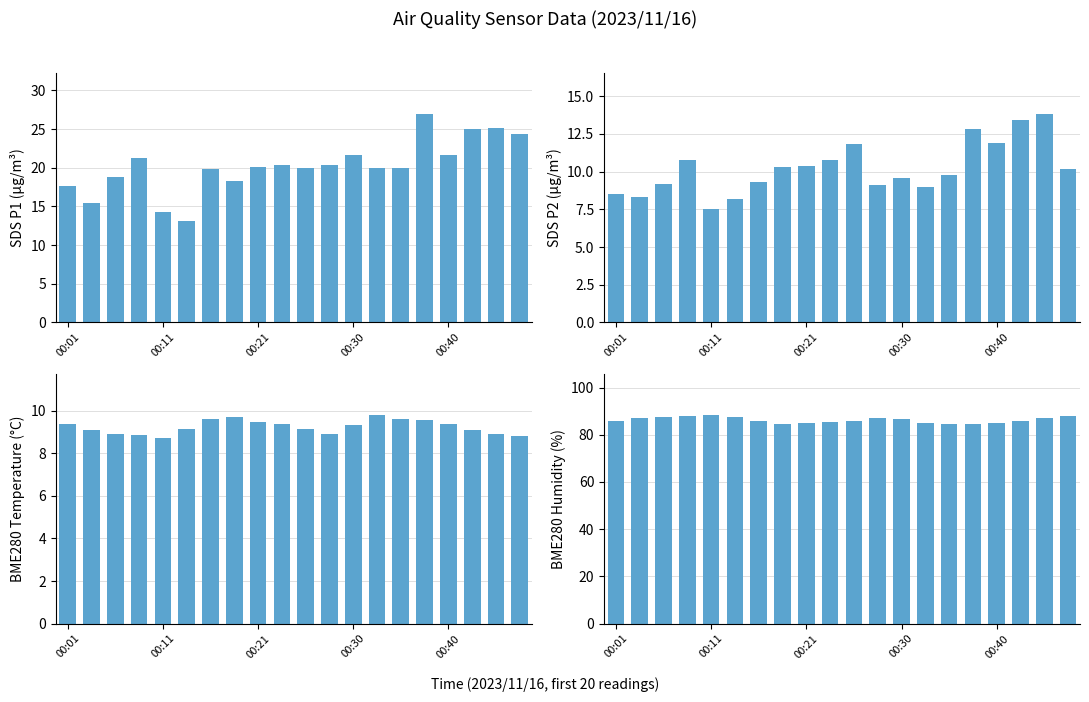

What are all the series names shown in the legend?

SDS_P1, SDS_P2, BME280_temperature, BME280_humidity